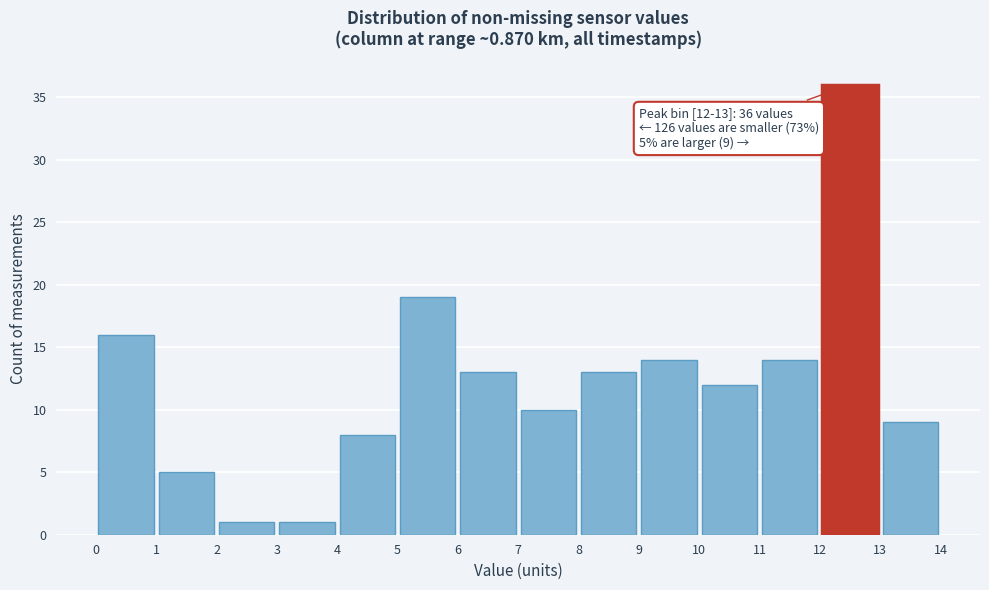

Over which range of the x-axis is the bar tallest?

12 to 13